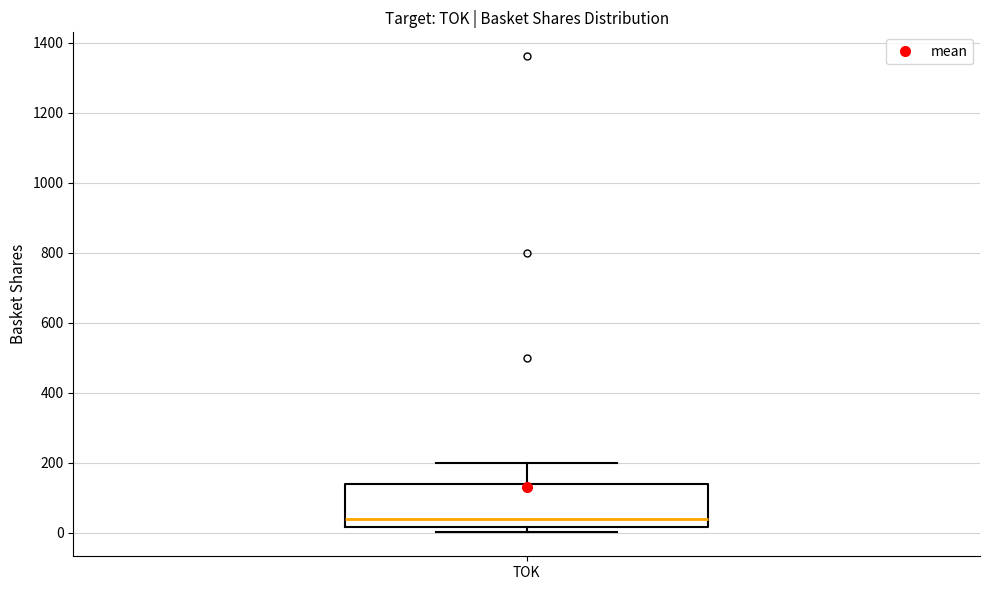

Where is the lower edge of the box for TOK on the y-axis? The values are not printed on the chart, so give them approximately, as read against the axis.

20